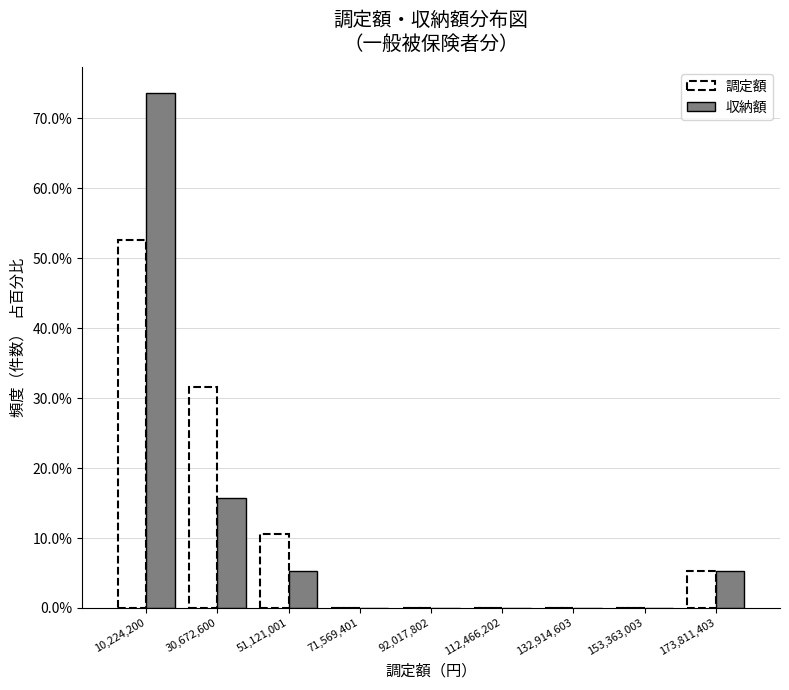

Reading left to right, transcribe this chart: for each range on the x-axis, give the height of each series' bar. Neither the bar edges nor the heights are printed on the chart, so give them approximately, as read against the axes.

0 to 20000000: 調定額=53	収納額=74
20000000 to 40000000: 調定額=32	収納額=16
40000000 to 60000000: 調定額=11	収納額=5
60000000 to 80000000: 調定額=0	収納額=0
80000000 to 100000000: 調定額=0	収納額=0
100000000 to 125000000: 調定額=0	収納額=0
125000000 to 145000000: 調定額=0	収納額=0
145000000 to 165000000: 調定額=0	収納額=0
165000000 to 185000000: 調定額=5	収納額=5